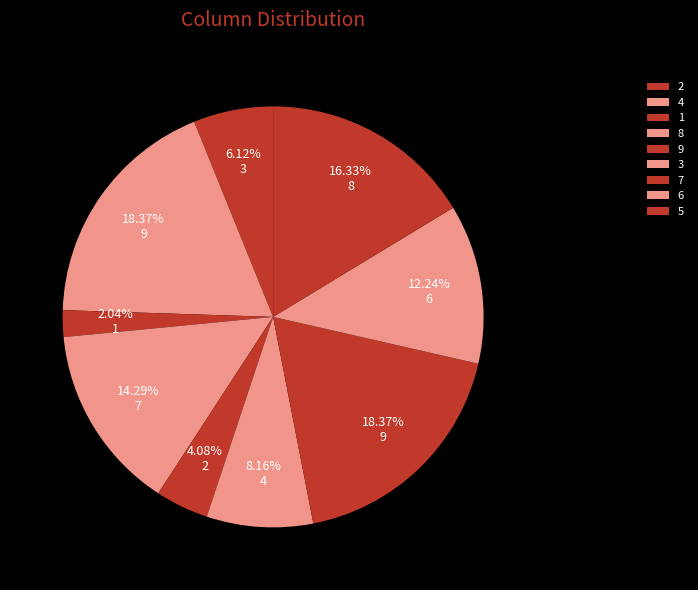

Between 3 and 7, which is larger?

7